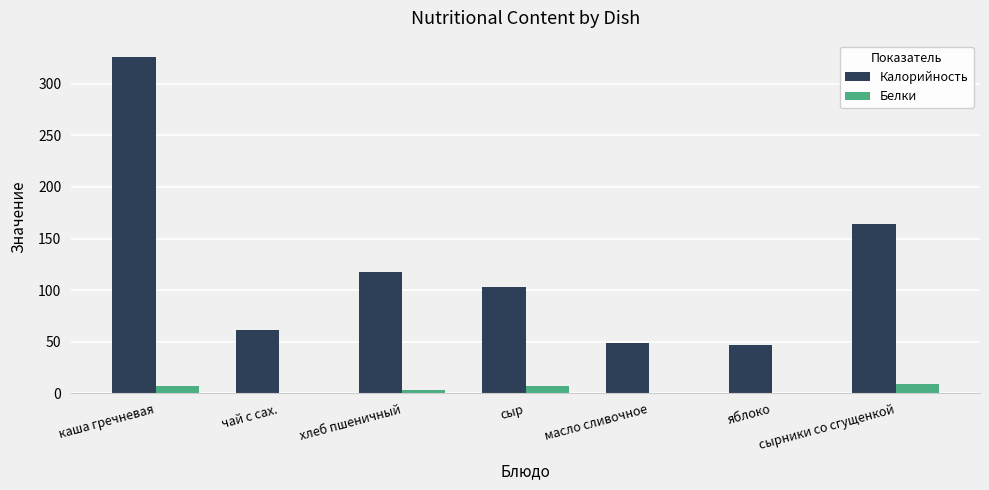

What are all the series names shown in the legend?

Калорийность, Белки